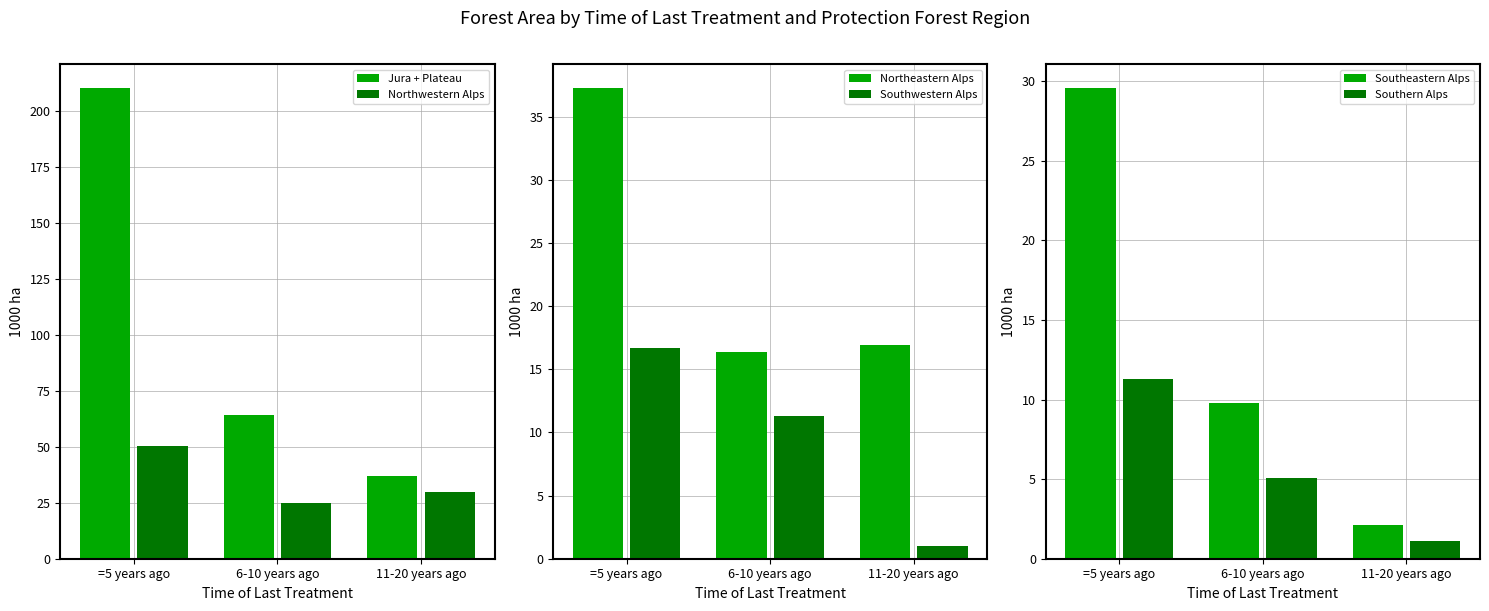

What is the minimum value shown in the chart?

1.0